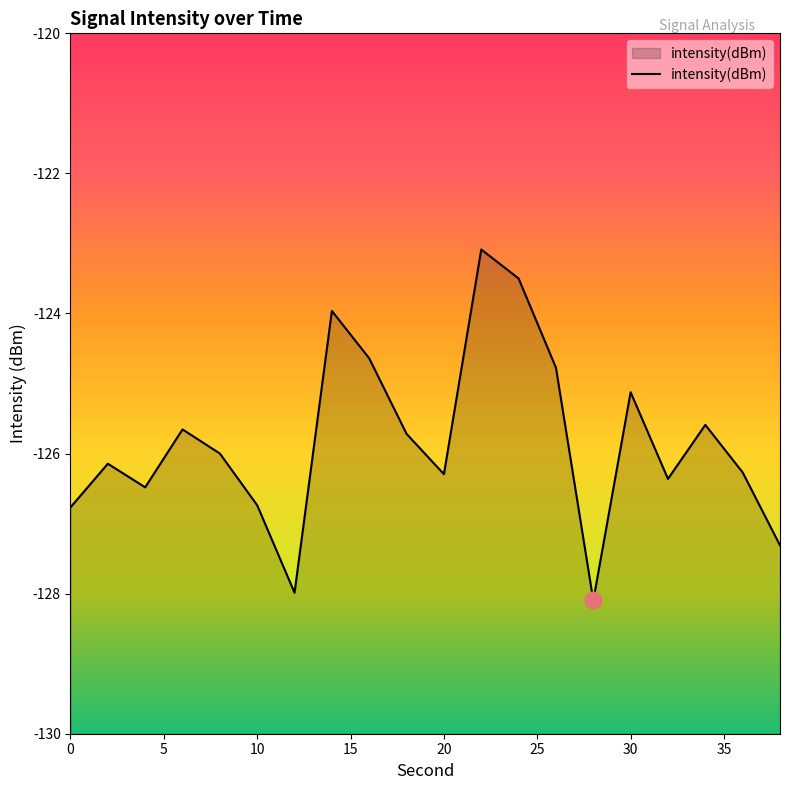

How many points are higher than both their immediate neighbors (excluding endpoints)?

6